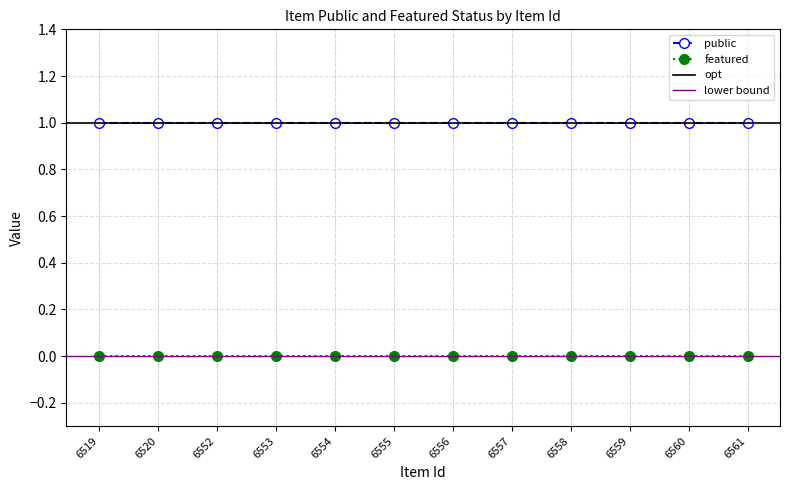

Is it true that public equals 1 at 6552?

True